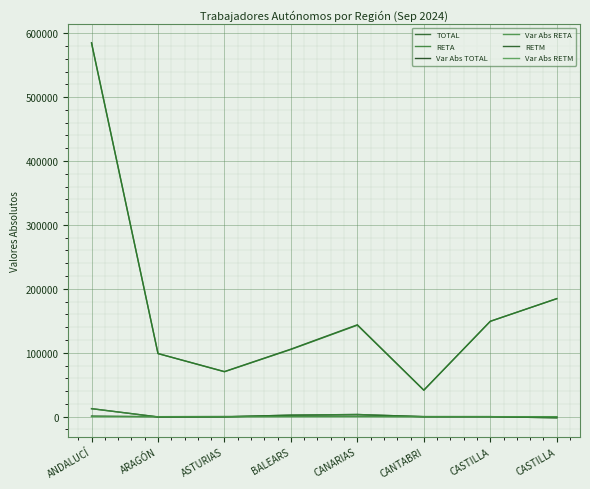

Reading left to right, extract all data points from this chart.

TOTAL: ANDALUCÍ=585055	ARAGÓN=98742	ASTURIAS=70558	BALEARS=105667	CANARIAS=143777	CANTABRI=41545	CASTILLA=149200	CASTILLA=184631
RETA: ANDALUCÍ=584024	ARAGÓN=98742	ASTURIAS=70280	BALEARS=105131	CANARIAS=143093	CANTABRI=41340	CASTILLA=149200	CASTILLA=184631
Var Abs TOTAL: ANDALUCÍ=12558	ARAGÓN=-398	ASTURIAS=-340	BALEARS=2463	CANARIAS=3424	CANTABRI=-41	CASTILLA=65	CASTILLA=-1764
Var Abs RETA: ANDALUCÍ=12551	ARAGÓN=-398	ASTURIAS=-322	BALEARS=2435	CANARIAS=3412	CANTABRI=-32	CASTILLA=65	CASTILLA=-1764
RETM: ANDALUCÍ=1031	ARAGÓN=0	ASTURIAS=278	BALEARS=536	CANARIAS=684	CANTABRI=205	CASTILLA=0	CASTILLA=0
Var Abs RETM: ANDALUCÍ=7	ARAGÓN=0	ASTURIAS=-18	BALEARS=28	CANARIAS=12	CANTABRI=-9	CASTILLA=0	CASTILLA=0